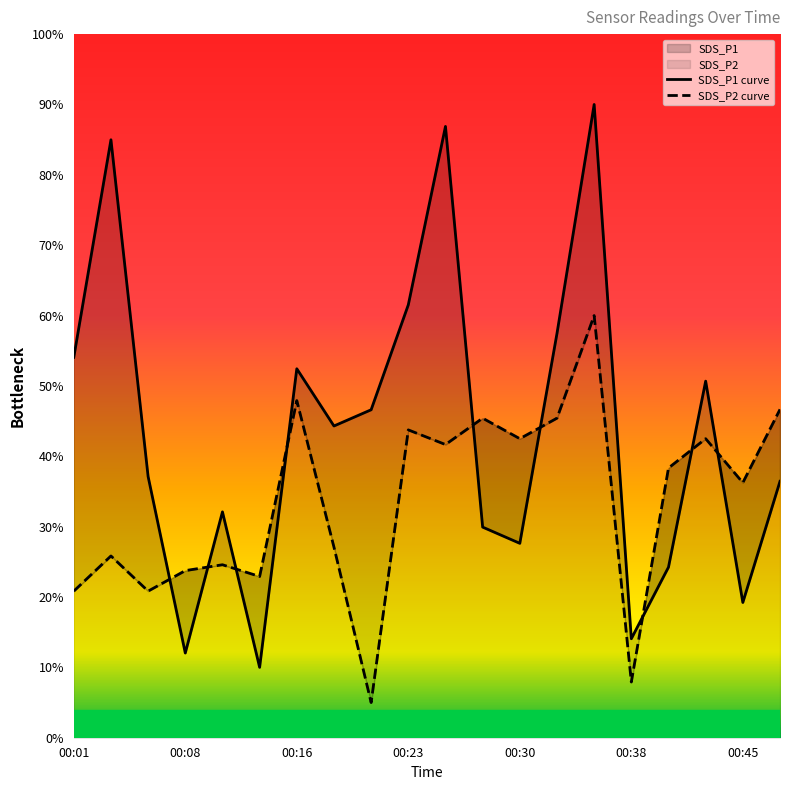

The value of SDS_P1 at 00:30 is 36.8. True or false?

False